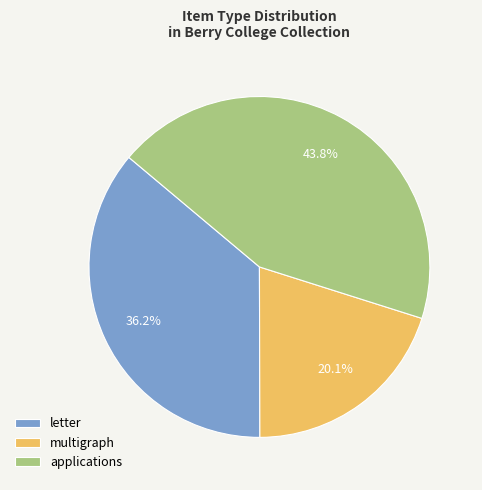

What is the smallest slice in the pie chart?

multigraph